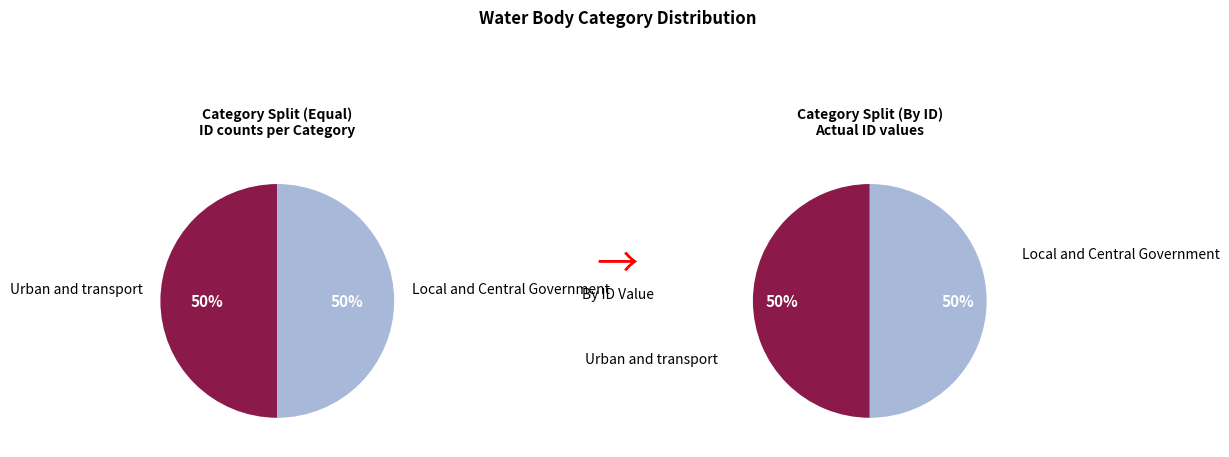

Which has a higher value, Local and Central Government or Urban and transport?

Urban and transport